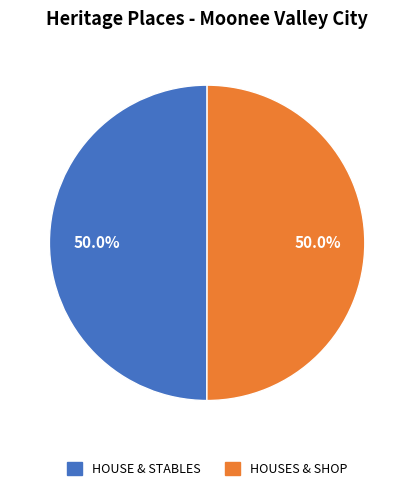

Is the sum of HOUSE & STABLES and HOUSES & SHOP greater than half?

Yes